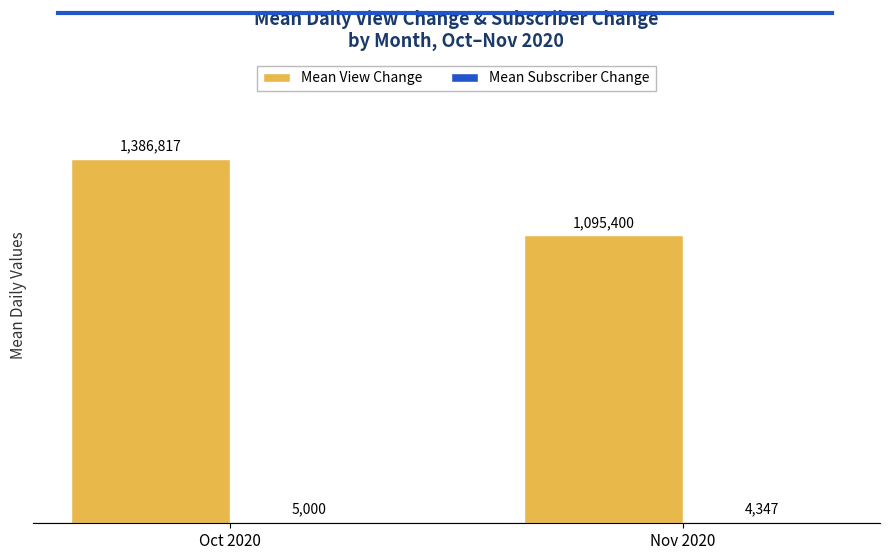

At which category is the sum across all series the highest?

Oct 2020